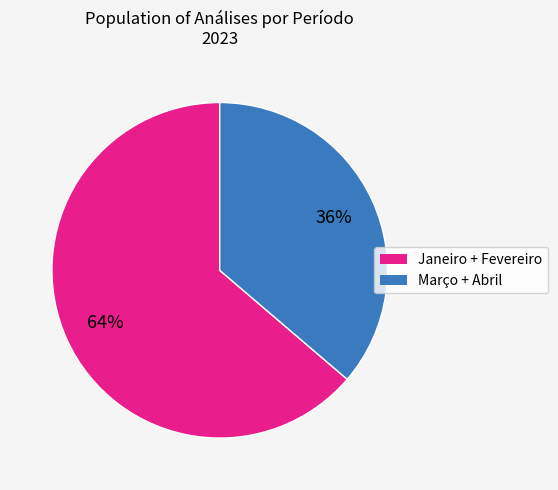

Is there a majority slice in this chart?

Yes